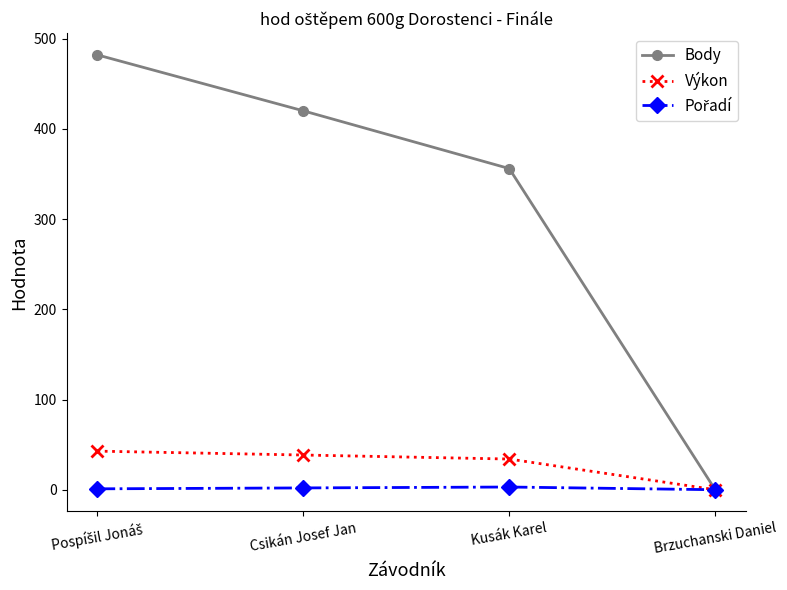

Is it true that Body equals 420.0 at Csikán Josef Jan?

True